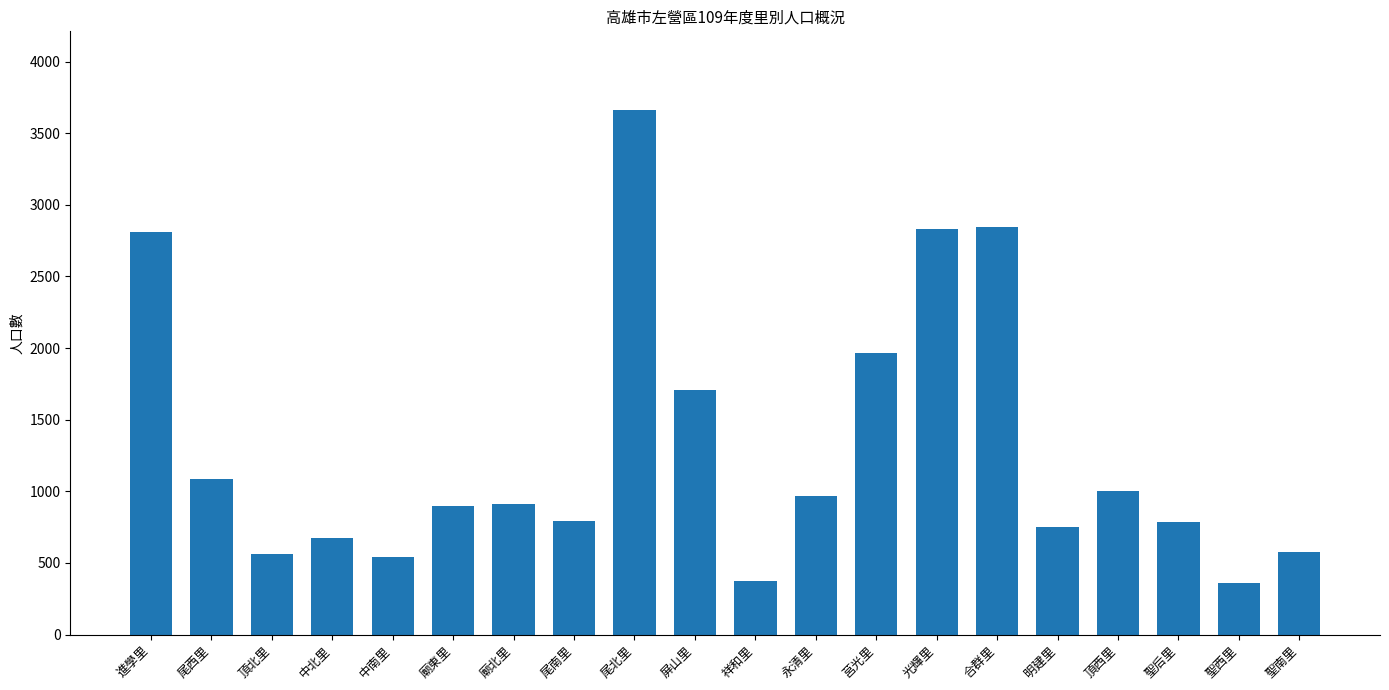

Is it true that the value at 尾西里 is 1547?

False